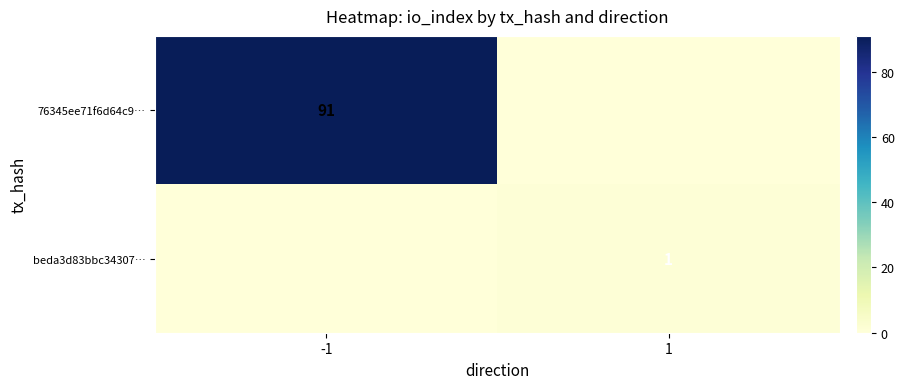

Is the value of beda3d83bbc34307… at 1 greater than the value of 76345ee71f6d64c9… at -1?

No